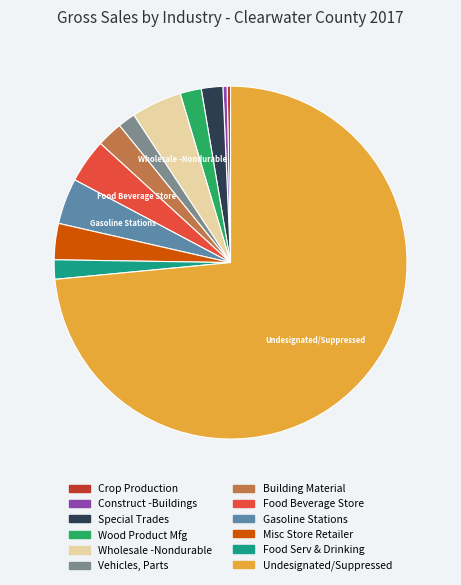

Which slice is the largest?

Undesignated/Suppressed